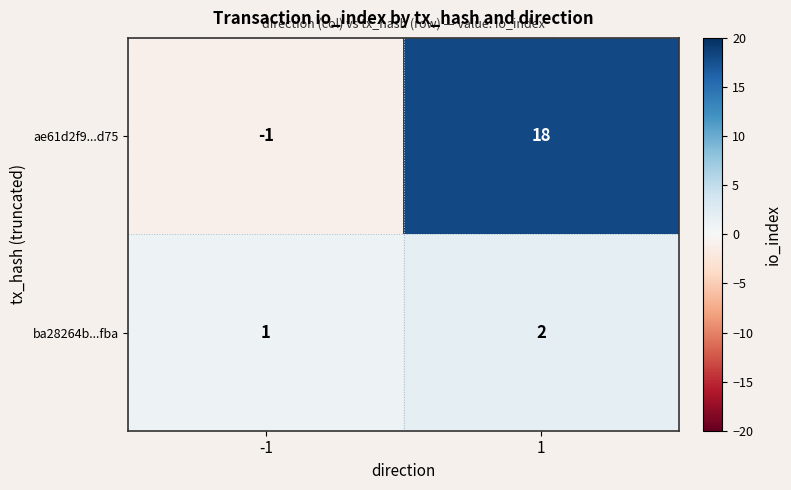

Reading left to right, transcribe all the data shown in this chart.

ae61d2f9...d75: -1	18
ba28264b...fba: 1	2